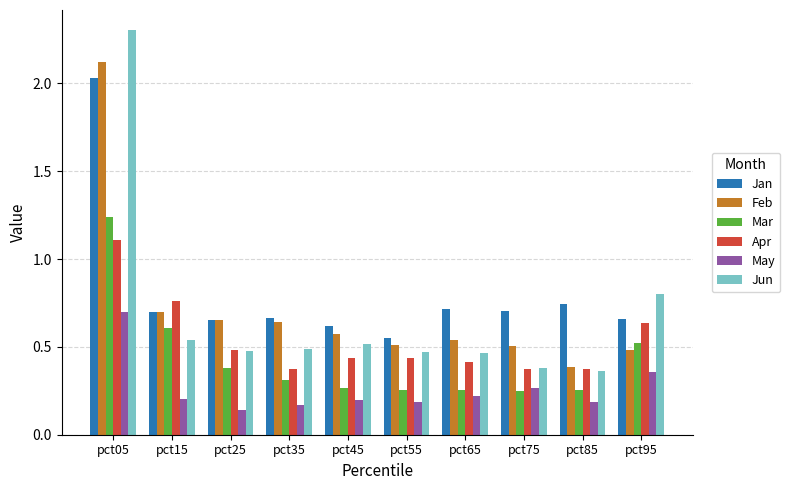

How many Jun values are between 0 and 1?

9